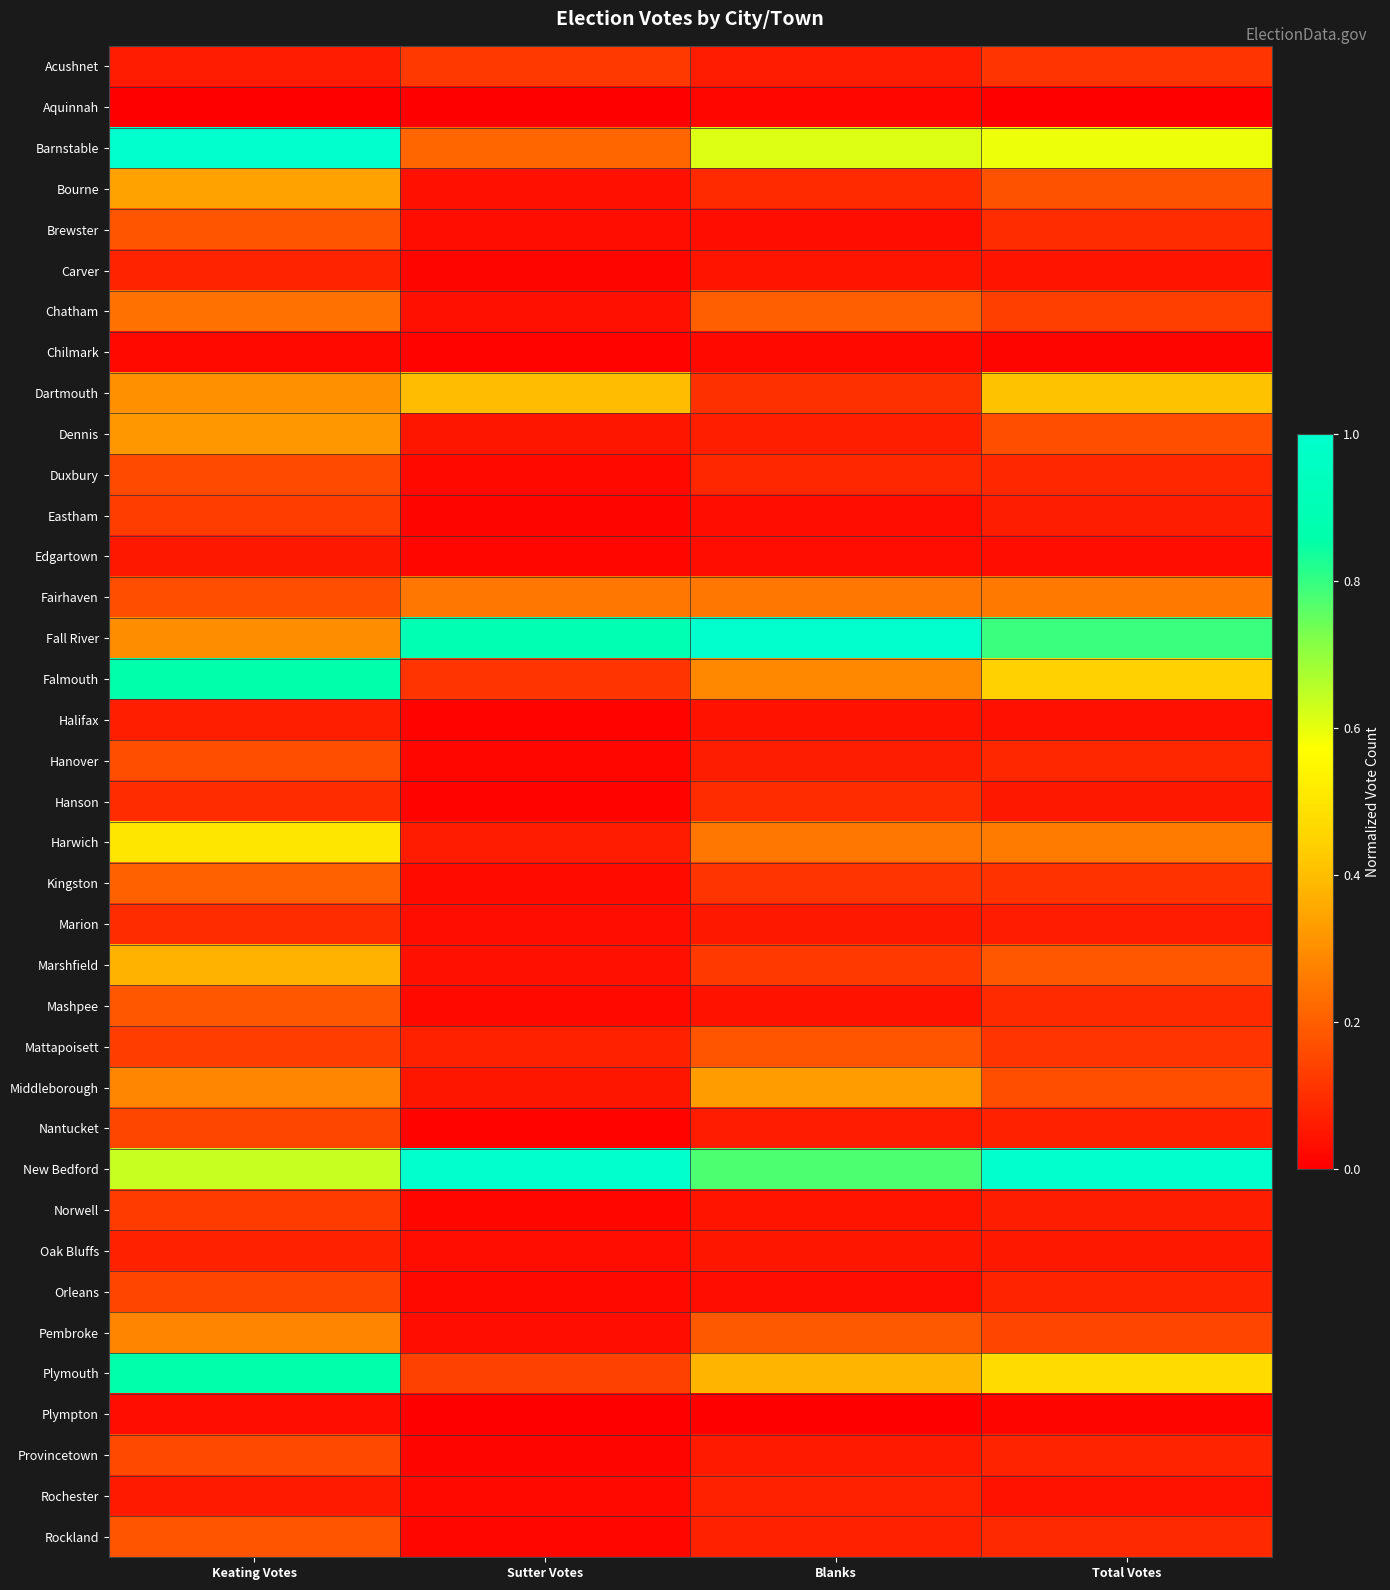

Which series changed the most between Keating Votes and Blanks?

Fall River